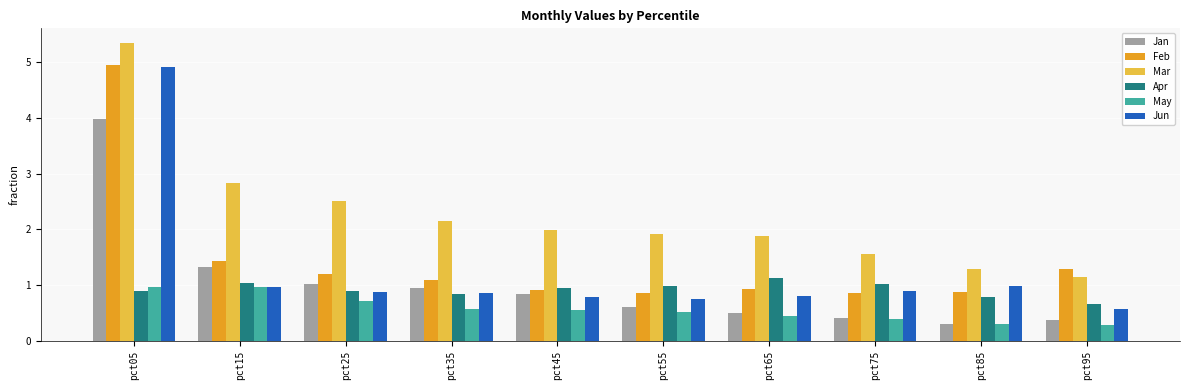

Is it true that Apr equals 0.8 at pct35?

True